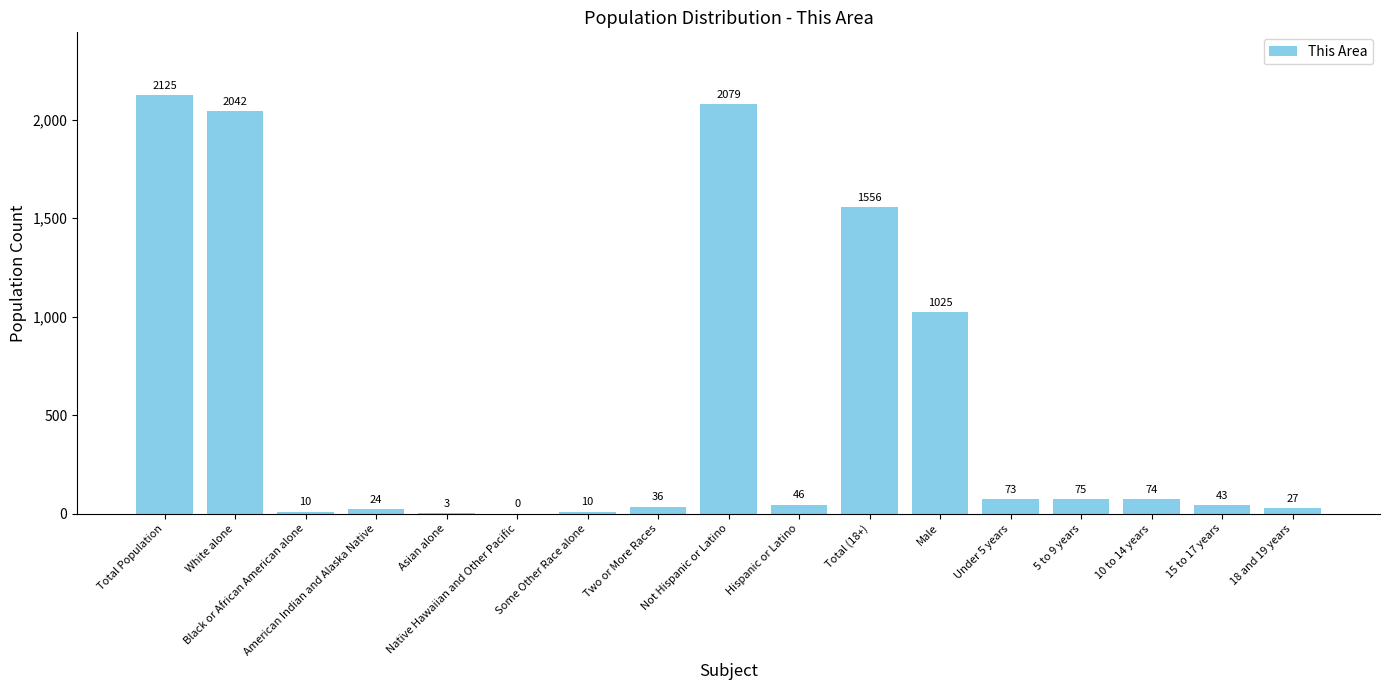

Reading left to right, list all the values displayed in this chart.

2125	2042	10	24	3	0	10	36	2079	46	1556	1025	73	75	74	43	27